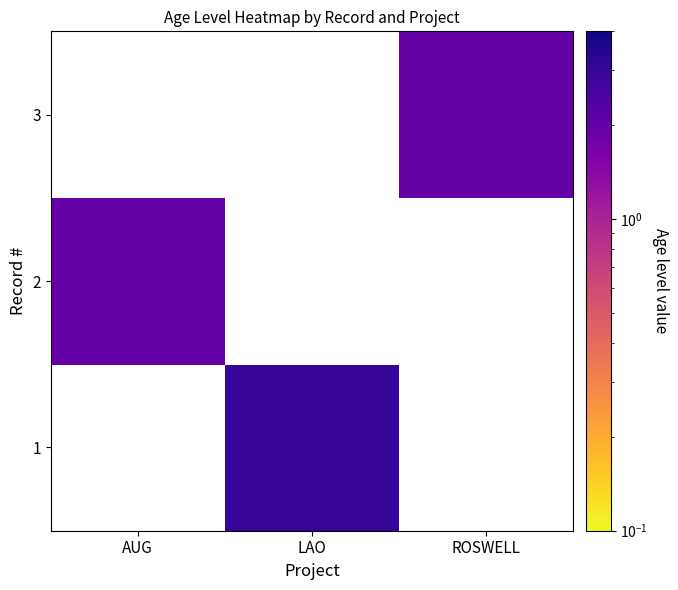

Rank the categories by 3 value from highest to lowest.

AUG, LAO, ROSWELL